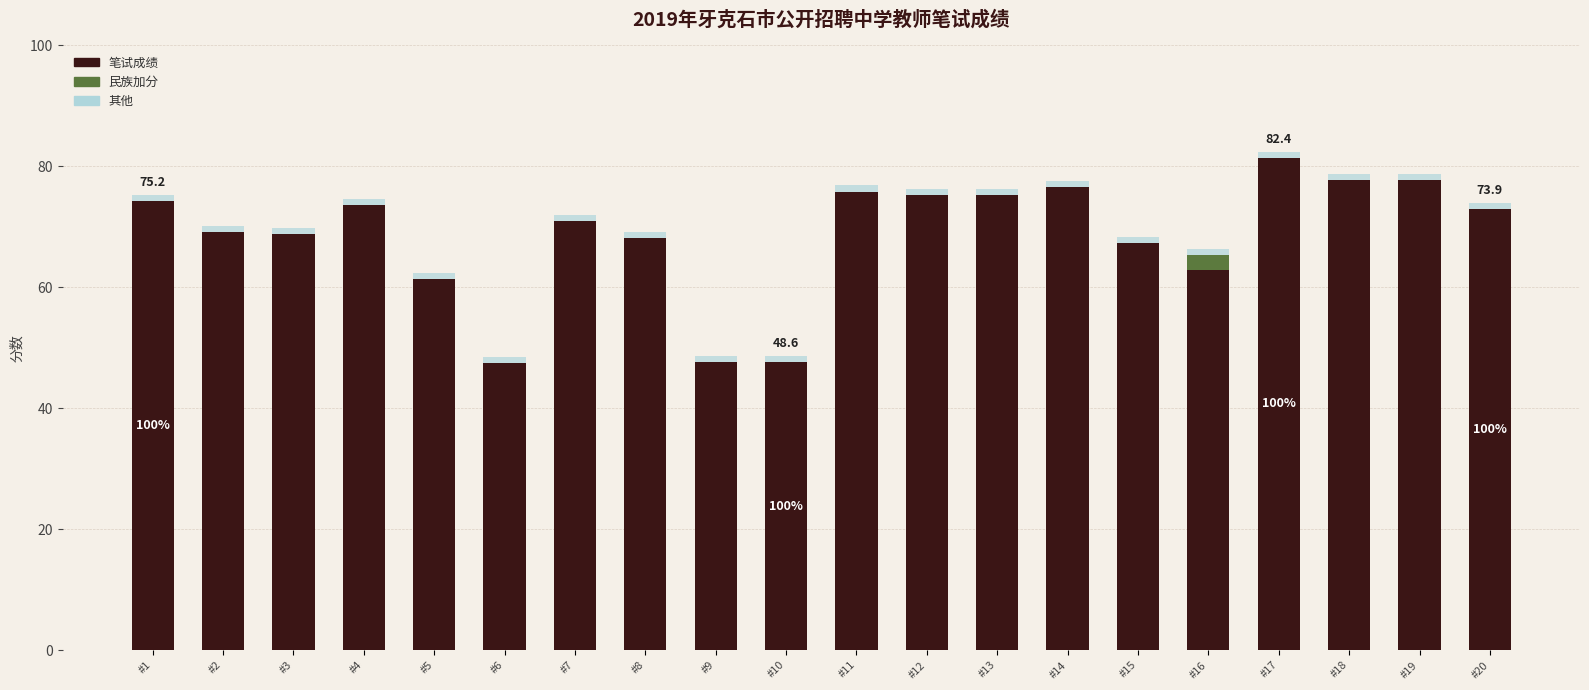

The value of 笔试成绩 at #3 is 120.9. True or false?

False